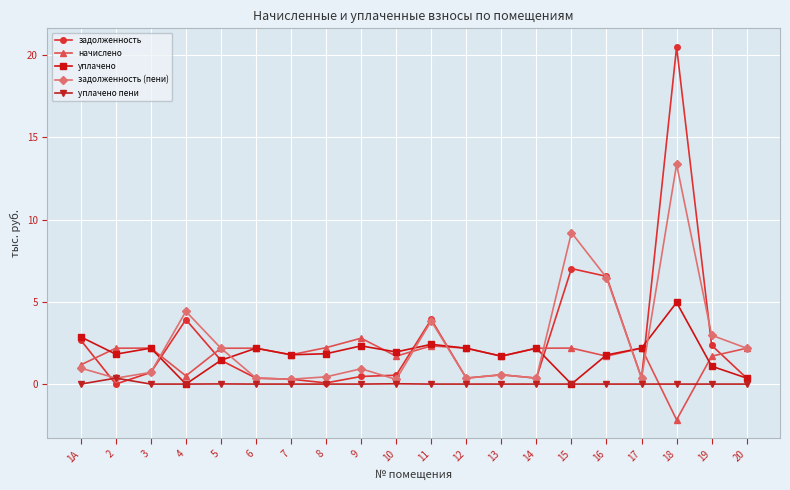

What is the label of the 6th point from the right?

15